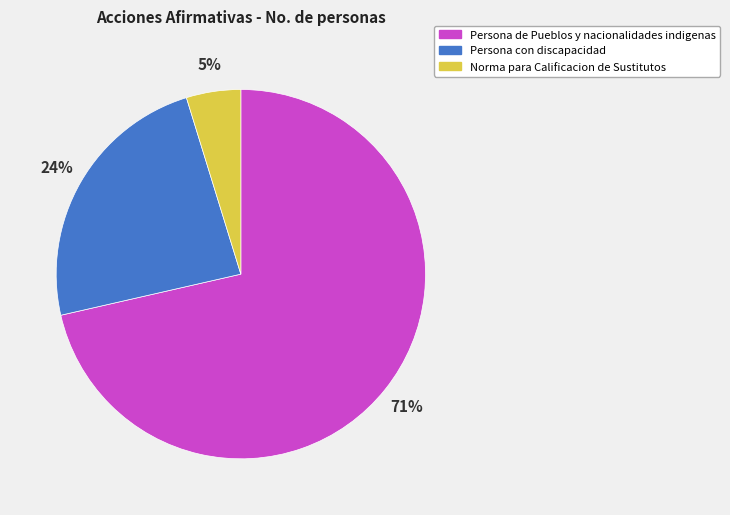

How many slices are in this pie chart?

3